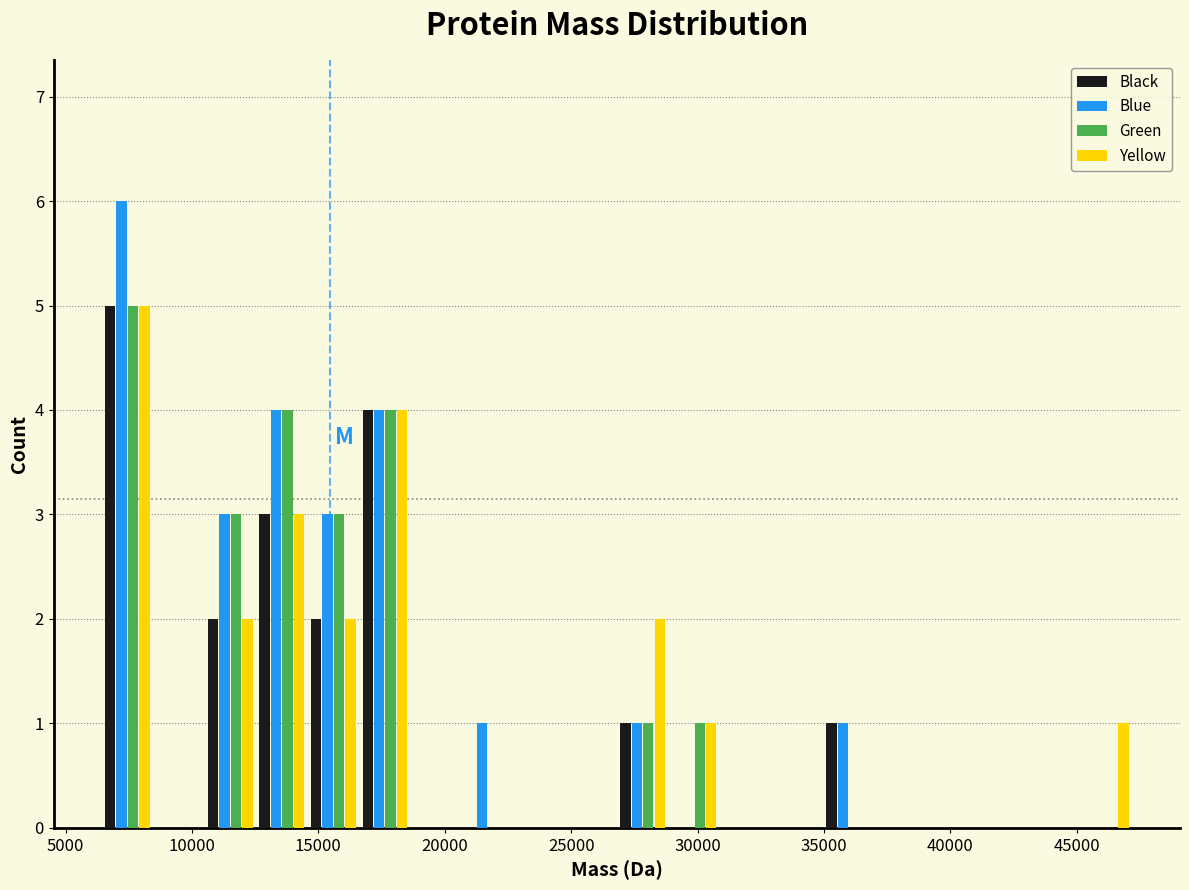

Reading left to right, list every range on the x-axis with the height of the bar of each series over it. Neither the bar edges nor the heights are printed on the chart, so give them approximately, as read against the axes.

6500 to 8500: Black=5	Blue=6	Green=5	Yellow=5
8500 to 10500: Black=0	Blue=0	Green=0	Yellow=0
10500 to 12500: Black=2	Blue=3	Green=3	Yellow=2
12500 to 14500: Black=3	Blue=4	Green=4	Yellow=3
14500 to 16500: Black=2	Blue=3	Green=3	Yellow=2
16500 to 18500: Black=4	Blue=4	Green=4	Yellow=4
18500 to 20500: Black=0	Blue=0	Green=0	Yellow=0
20500 to 22500: Black=0	Blue=1	Green=0	Yellow=0
22500 to 25000: Black=0	Blue=0	Green=0	Yellow=0
25000 to 27000: Black=0	Blue=0	Green=0	Yellow=0
27000 to 29000: Black=1	Blue=1	Green=1	Yellow=2
29000 to 31000: Black=0	Blue=0	Green=1	Yellow=1
31000 to 33000: Black=0	Blue=0	Green=0	Yellow=0
33000 to 35000: Black=0	Blue=0	Green=0	Yellow=0
35000 to 37000: Black=1	Blue=1	Green=0	Yellow=0
37000 to 39000: Black=0	Blue=0	Green=0	Yellow=0
39000 to 41000: Black=0	Blue=0	Green=0	Yellow=0
41000 to 43000: Black=0	Blue=0	Green=0	Yellow=0
43000 to 45000: Black=0	Blue=0	Green=0	Yellow=0
45000 to 47000: Black=0	Blue=0	Green=0	Yellow=1